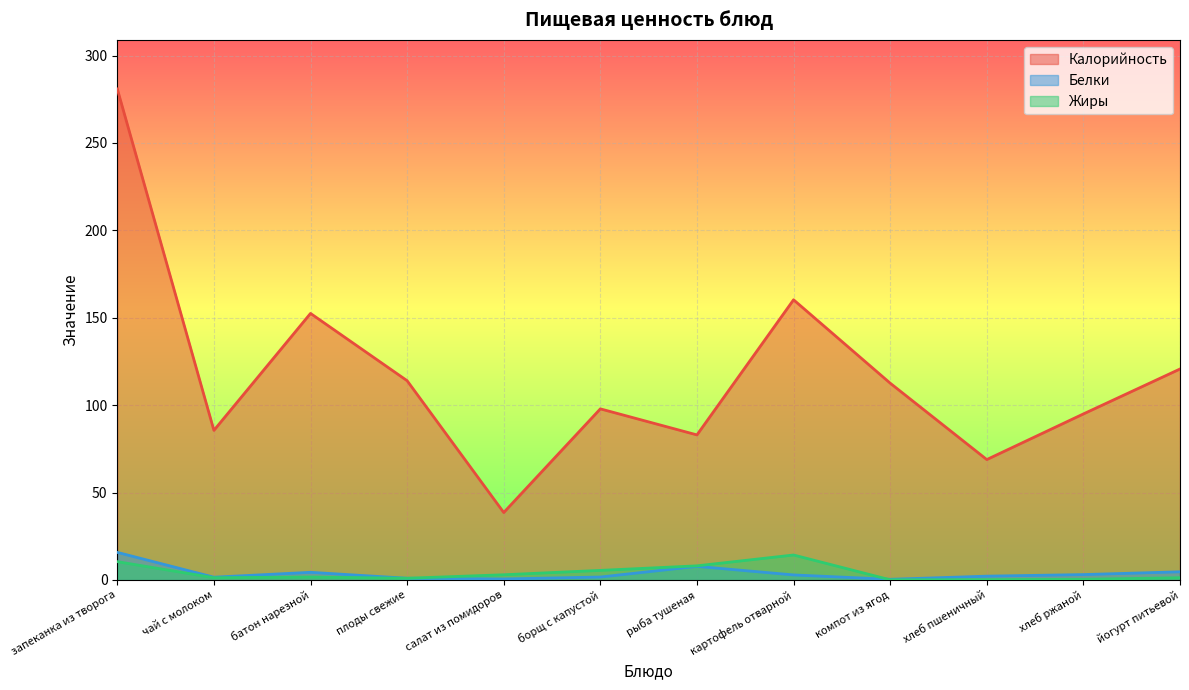

List the series in order of their peak value, lowest first.

Жиры, Белки, Калорийность